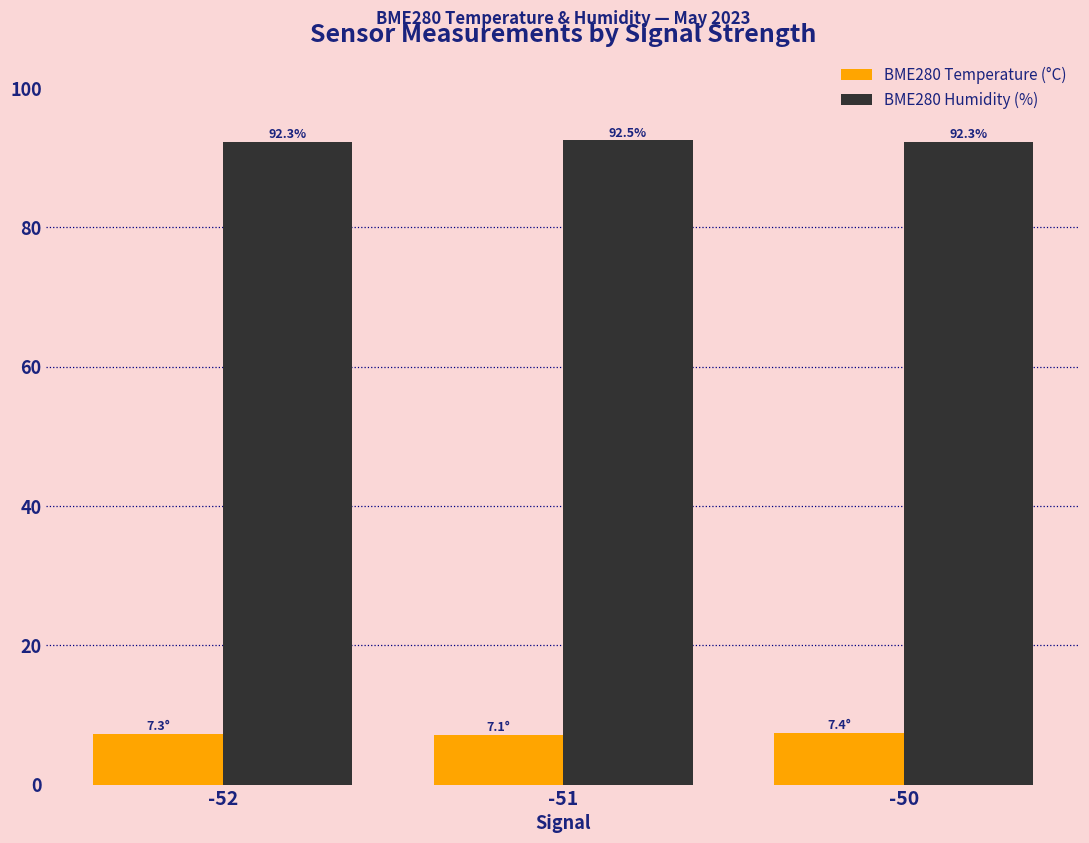

What is the average value of the BME280 Temperature (°C) series?

7.3